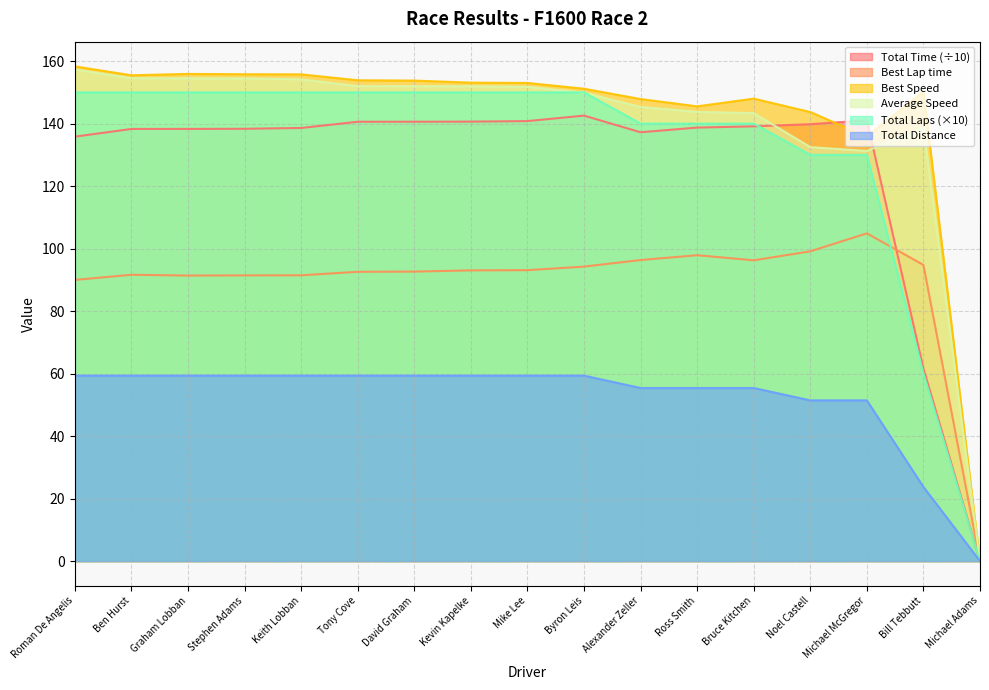

Reading left to right, extract all data points from this chart.

Total Time: 135.8	138.3	138.3	138.3	138.6	140.6	140.6	140.6	140.8	142.6	137.2	138.7	139.1	139.8	141.1	61.6	0.0
Best Lap time: 90.0	91.6	91.4	91.4	91.5	92.6	92.6	93.0	93.1	94.2	96.3	97.9	96.3	99.1	104.9	94.8	0.0
Best Speed: 158.3	155.5	155.9	155.8	155.8	153.9	153.8	153.1	153.0	151.2	147.9	145.5	148.0	143.7	135.8	150.3	0.0
Average Speed: 157.3	154.5	154.5	154.5	154.2	152.0	152.0	151.9	151.8	149.9	145.3	143.8	143.4	132.5	131.3	138.7	0.0
Total Laps: 150.0	150.0	150.0	150.0	150.0	150.0	150.0	150.0	150.0	150.0	140.0	140.0	140.0	130.0	130.0	60.0	0.0
Total Distance: 59.4	59.4	59.4	59.4	59.4	59.4	59.4	59.4	59.4	59.4	55.4	55.4	55.4	51.4	51.4	23.7	0.0